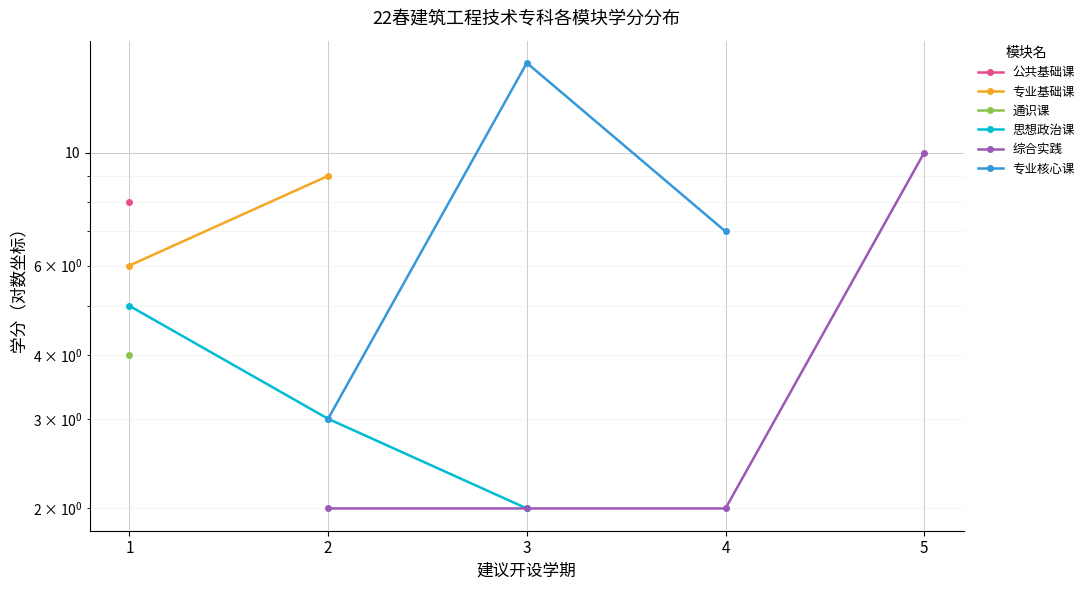

True or false: 综合实践 has more than 2 points higher than both neighbors.

False